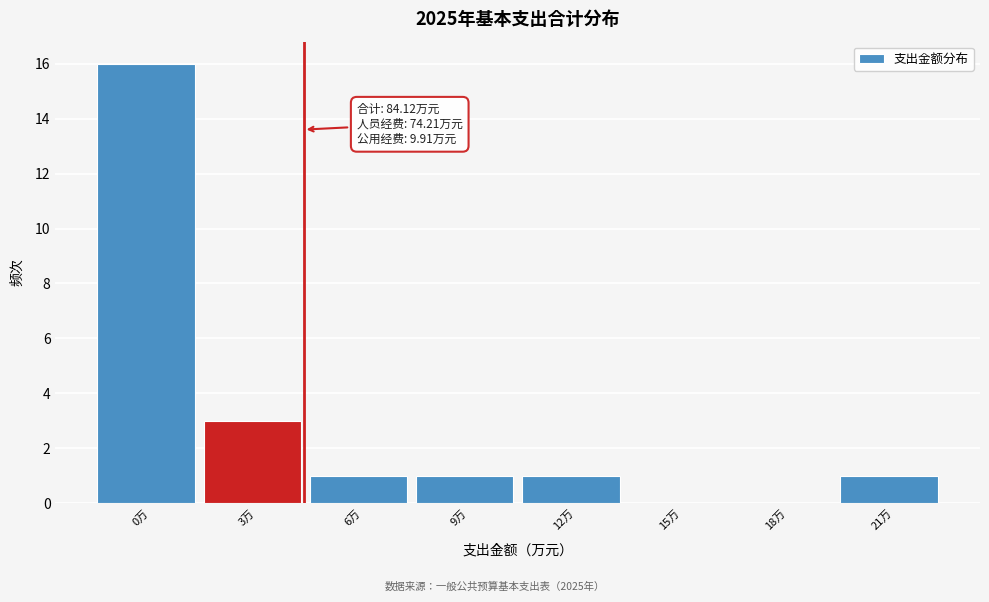

Reading left to right, extract all data points from this chart.

0万=16	3万=3	6万=1	9万=1	12万=1	15万=0	18万=0	21万=1